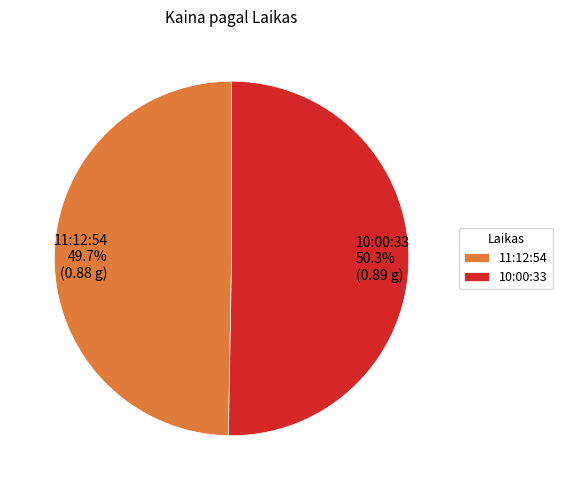

The 11:12:54 slice represents 50% of the pie. True or false?

True